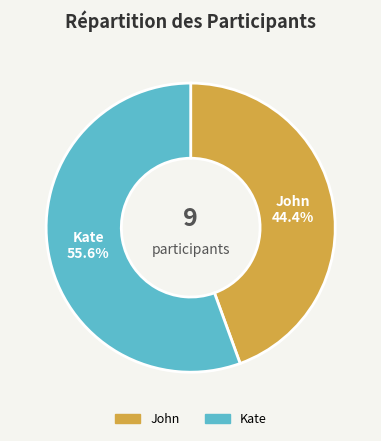

Rank the categories by value from highest to lowest.

Kate, John